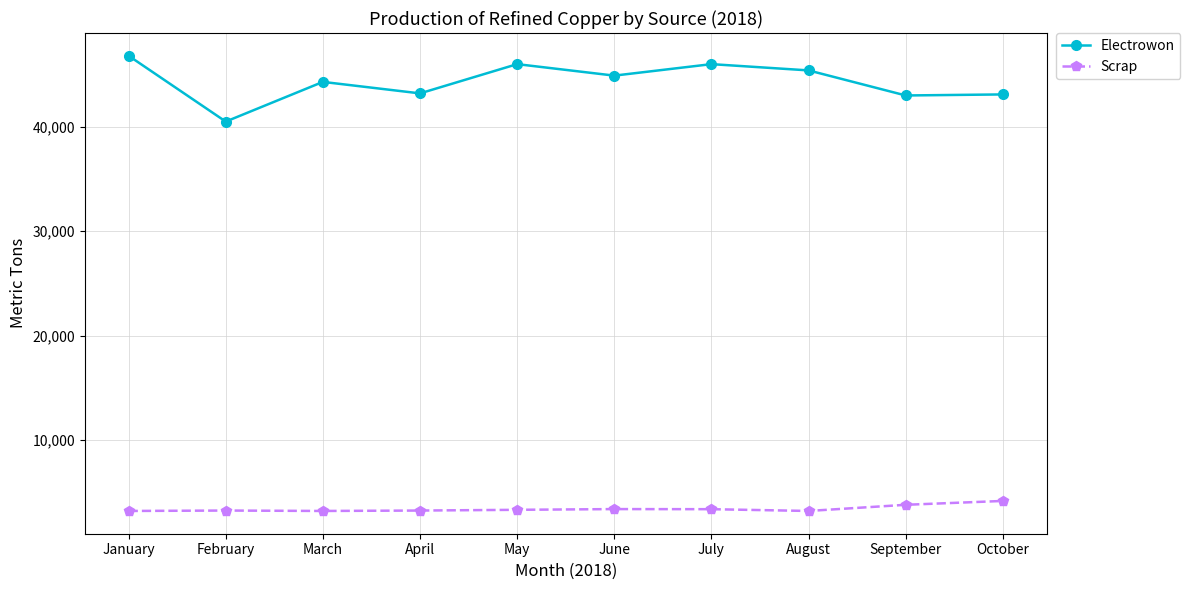

The value of Scrap at April is 4727. True or false?

False